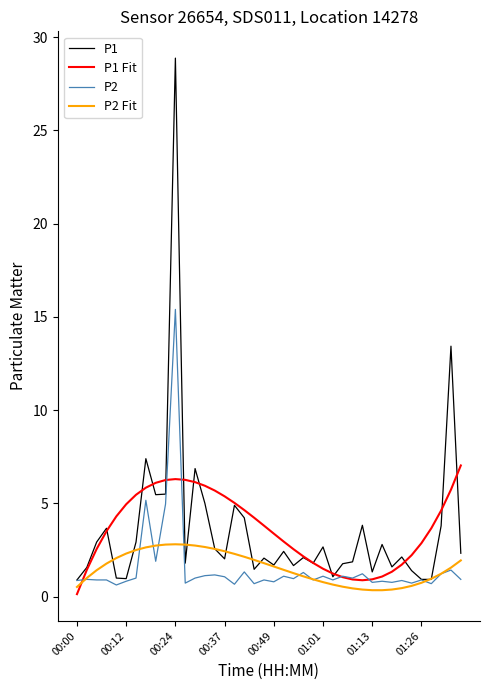

List the series in order of their peak value, highest first.

P1, P2, P1 Fit, P2 Fit